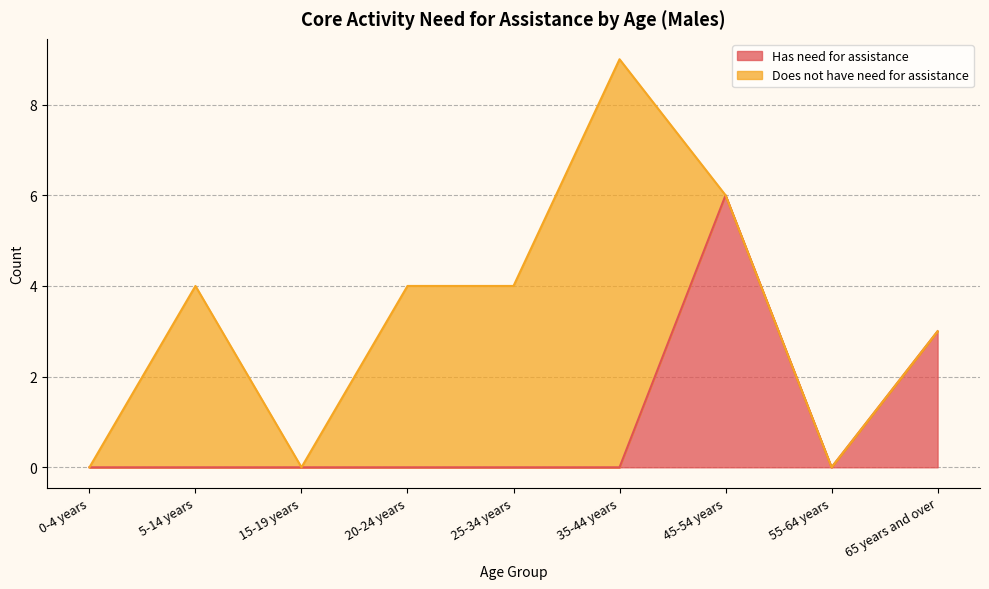

What position from the left is 0-4 years?

1